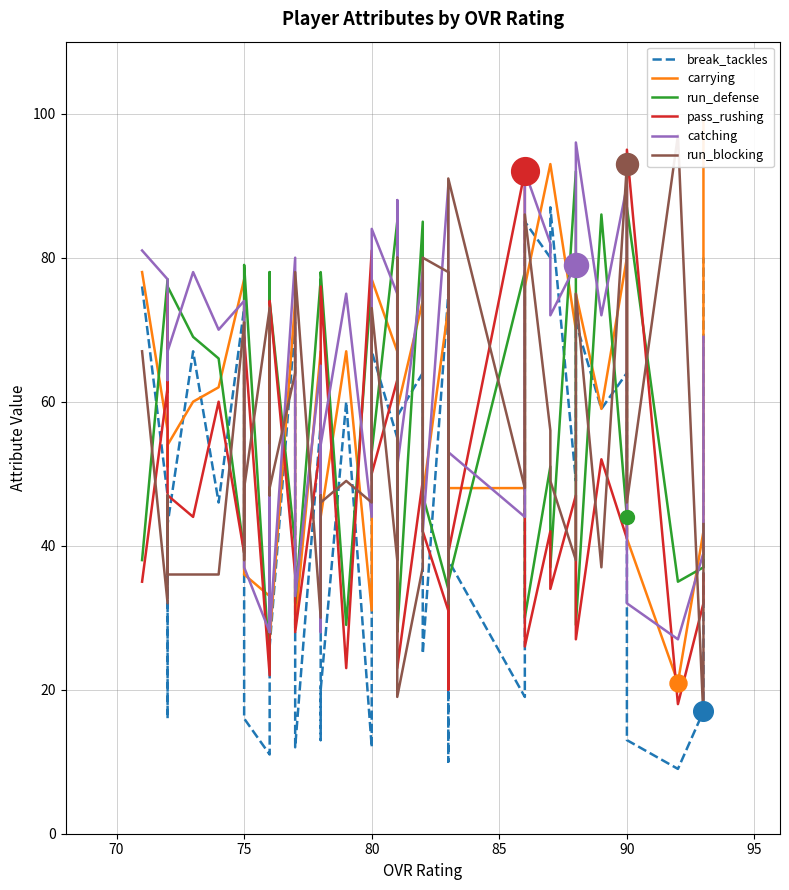

What are all the series names shown in the legend?

break_tackles, carrying, run_defense, pass_rushing, catching, run_blocking